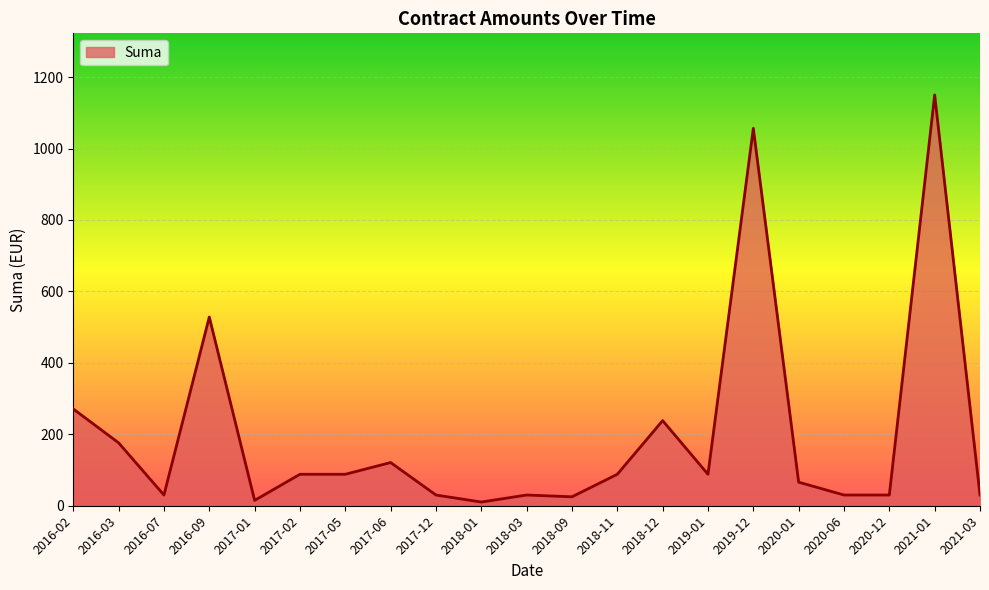

What is the change in value from 2016-02 to 2018-01?

-260.6